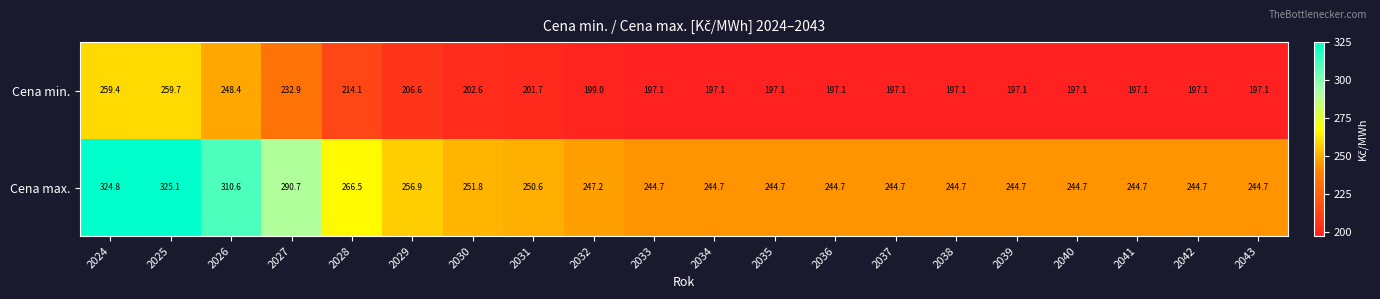

What is the greatest value displayed?

325.1